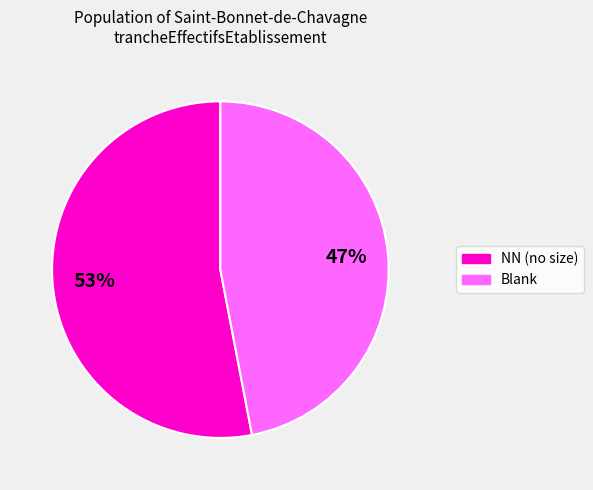

To the nearest percent, what is the average slice percentage?

50%